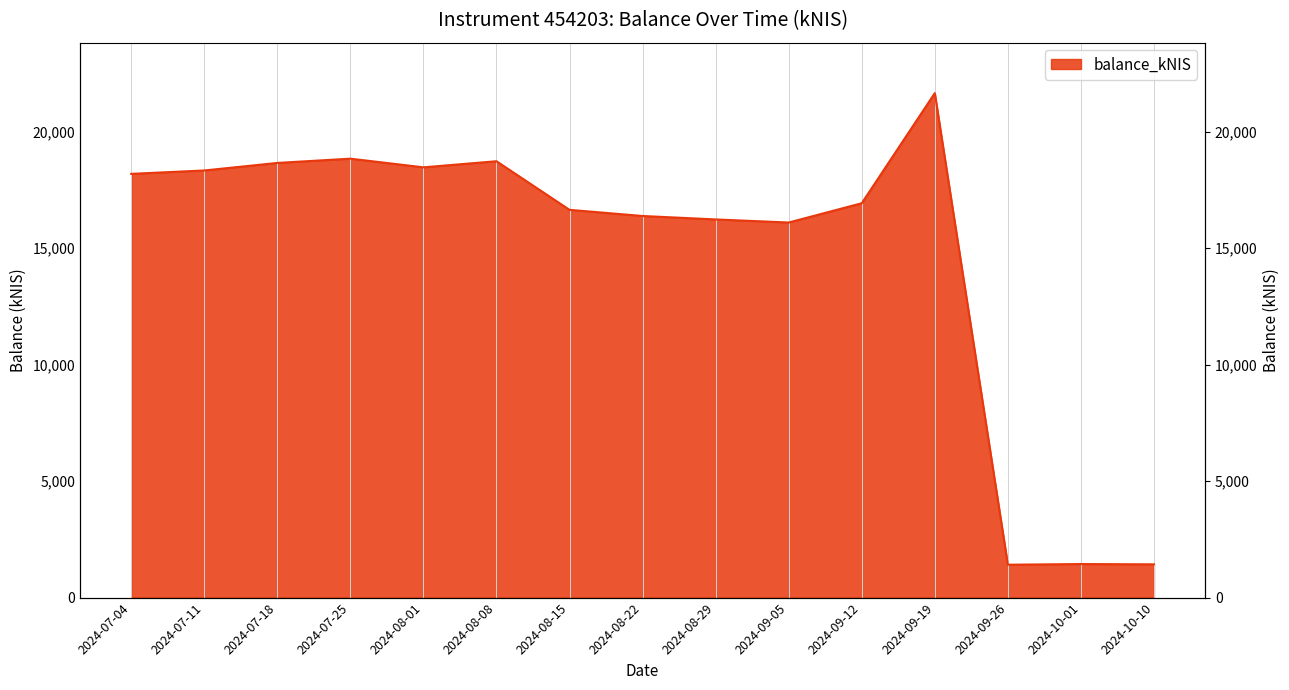

How many lines are shown in the chart?

1